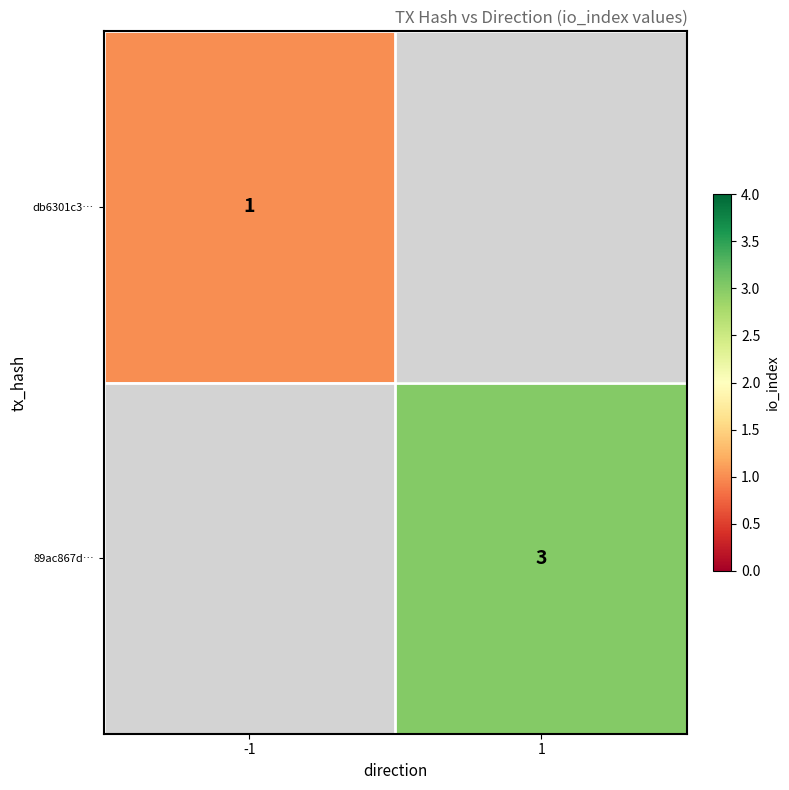

How many data points does each series have?

2